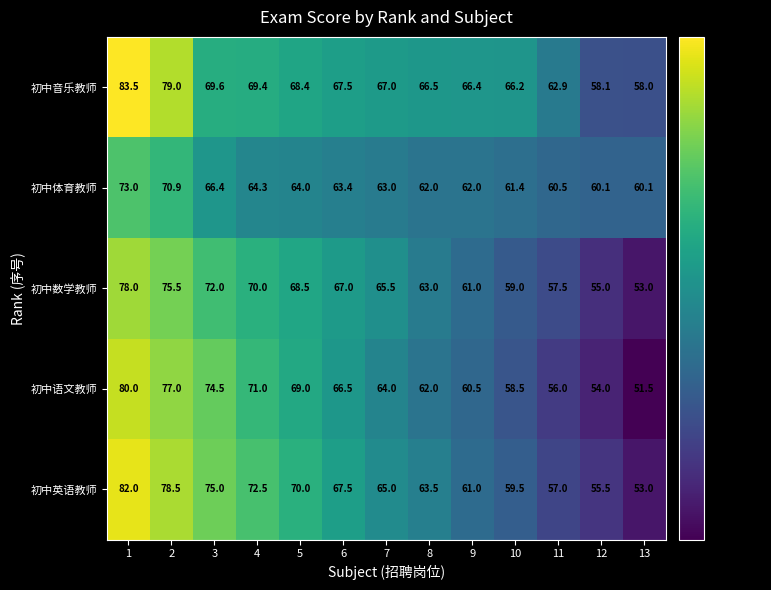

Which label corresponds to the largest value in the chart?

1